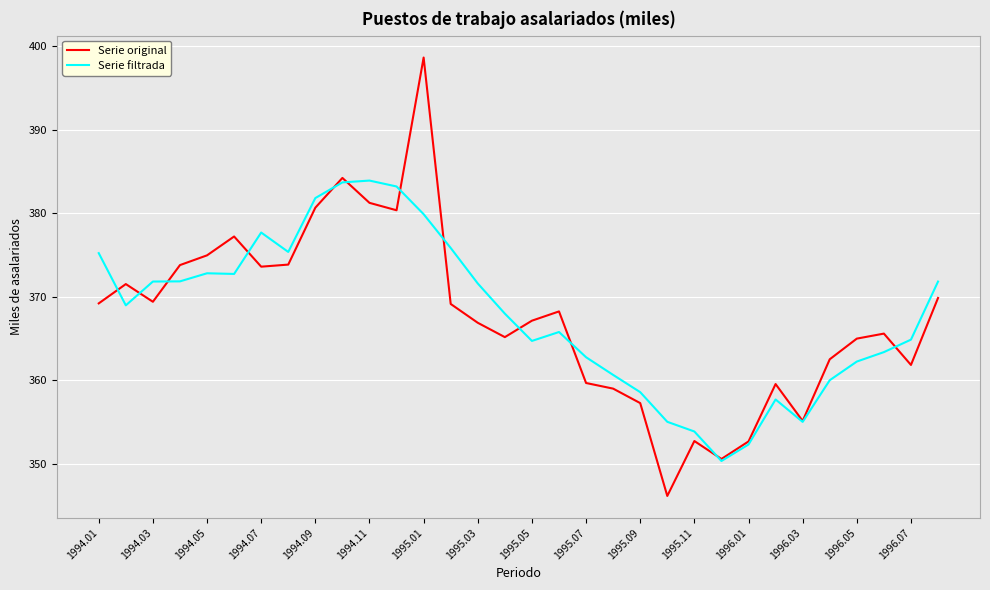

Which series has the widest spread of values?

Serie original